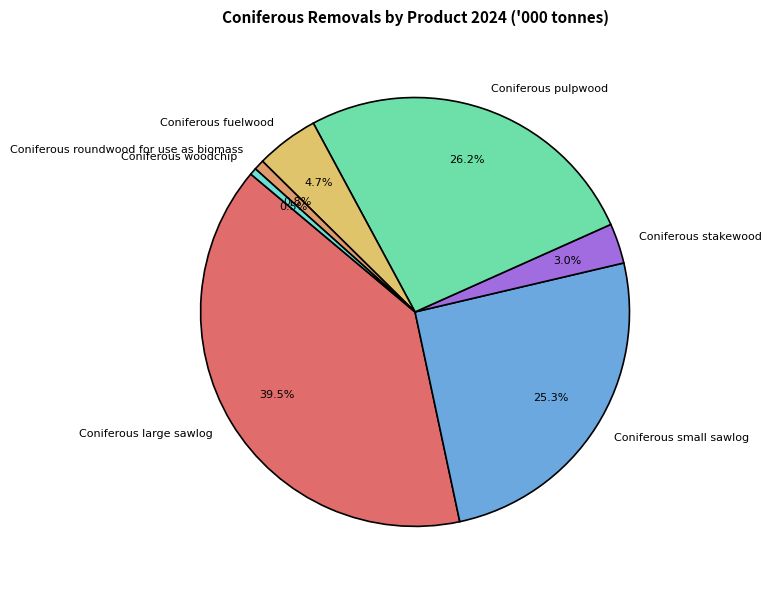

Between Coniferous pulpwood and Coniferous roundwood for use as biomass, which is larger?

Coniferous pulpwood